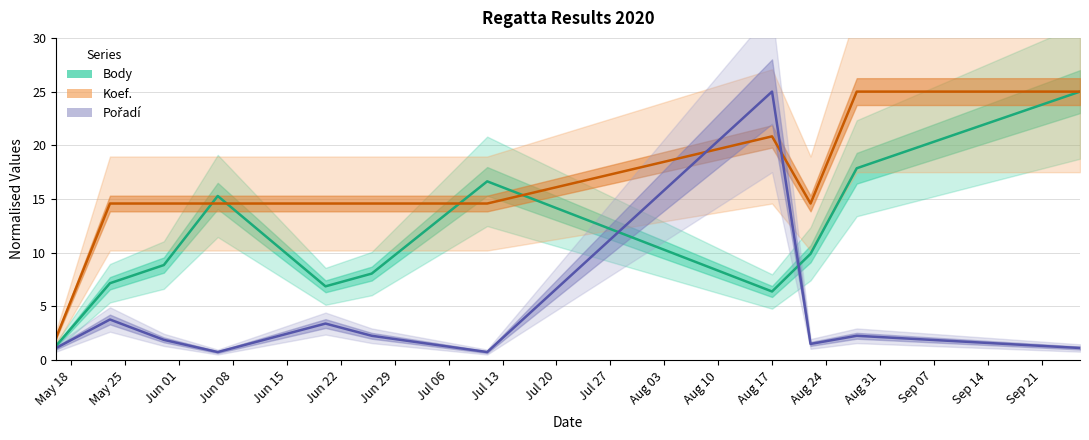

Where do Pořadí and Body first cross each other?

2020-07-11 and 2020-08-17